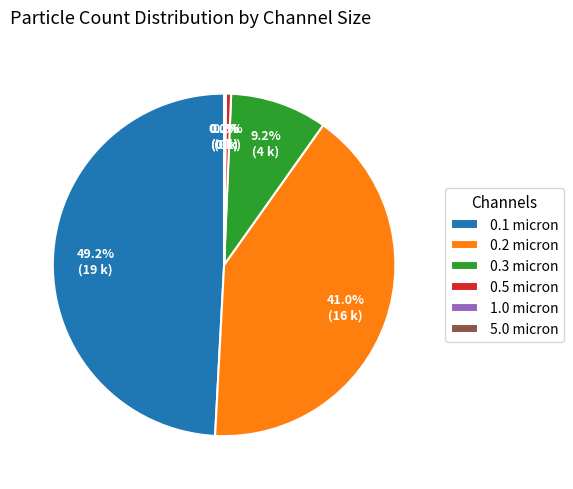

Which category has the biggest portion of the pie?

0.1 micron